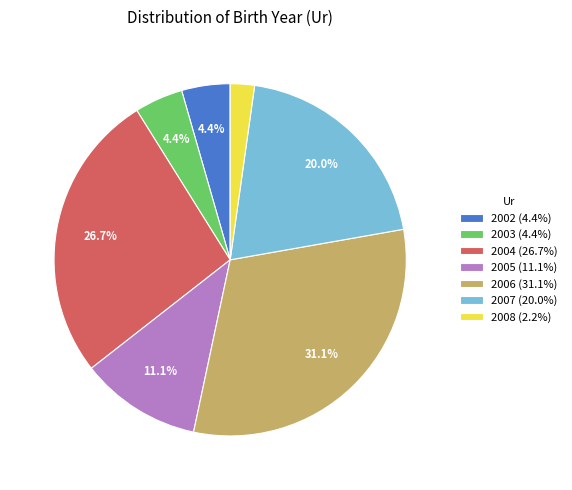

What percentage is NOT represented by 2006?

68.9%